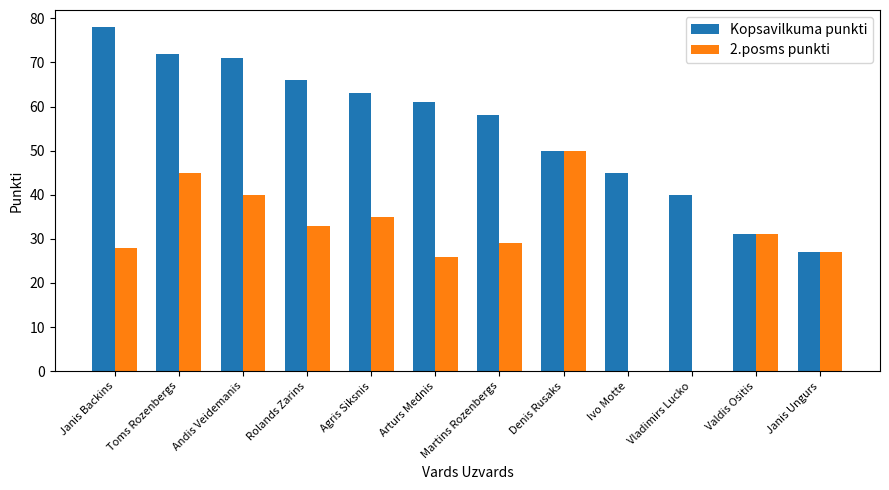

Between Vladimirs Lucko and Valdis Ositis, which series saw the biggest shift?

2.posms punkti